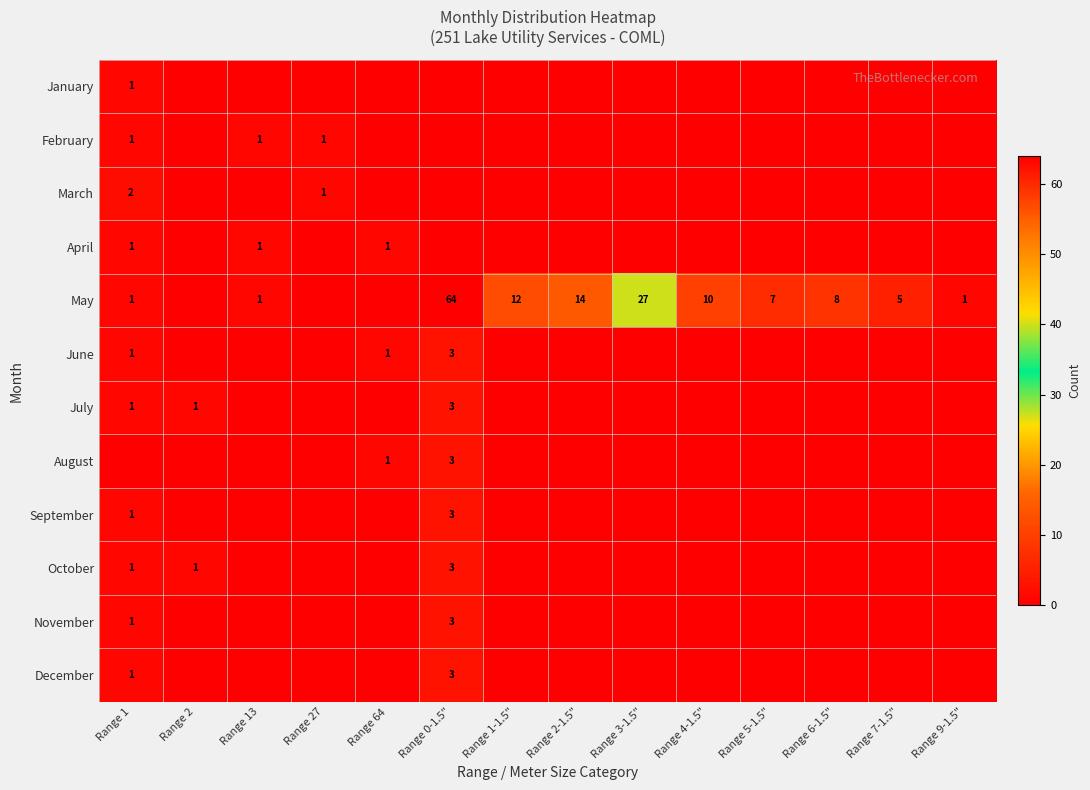

The November series shows 3 at Range 0-1.5". True or false?

True